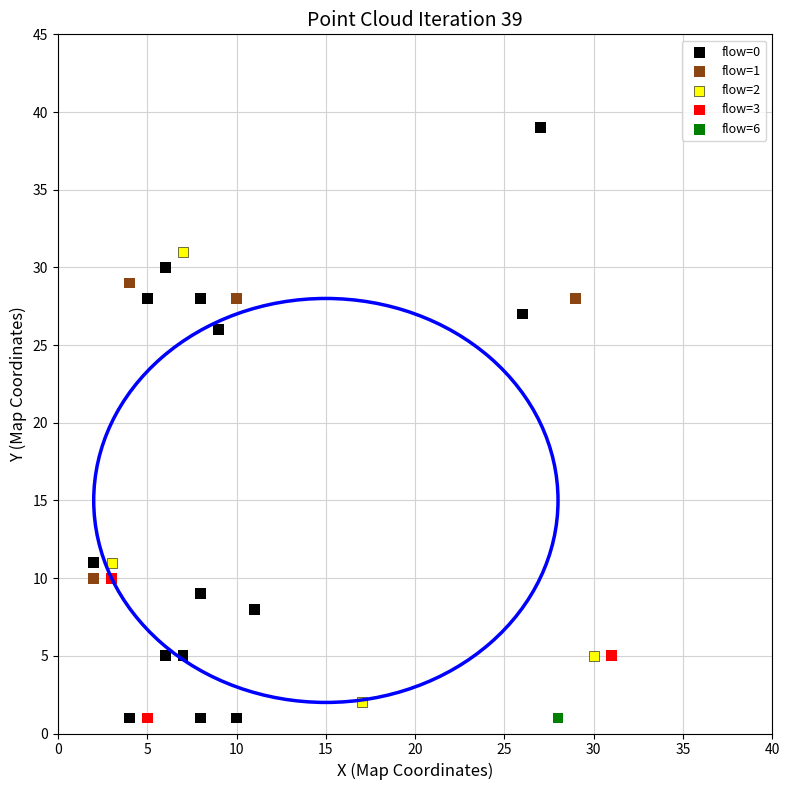

Which series reaches the maximum Y coordinate?

flow=0